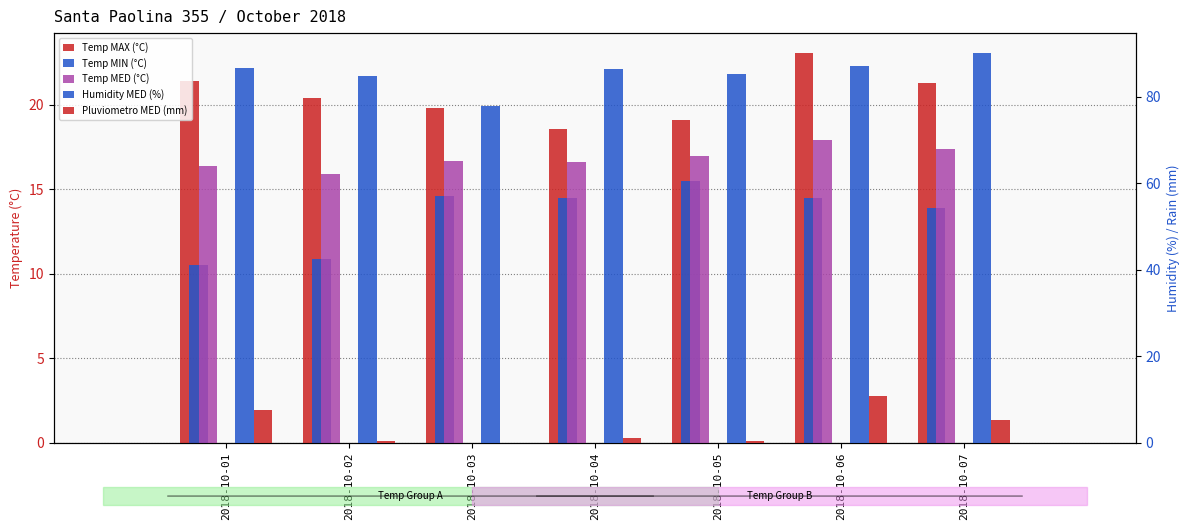

What is the greatest value displayed?

90.2